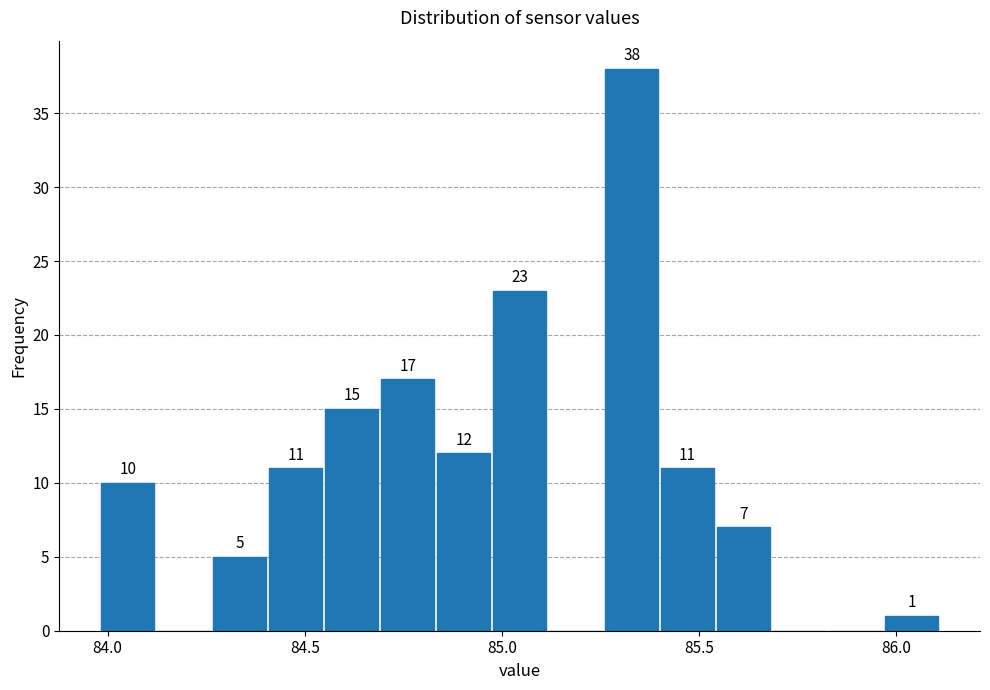

Read against the x-axis, roughly where is the centre of the tallest bar?

85.35